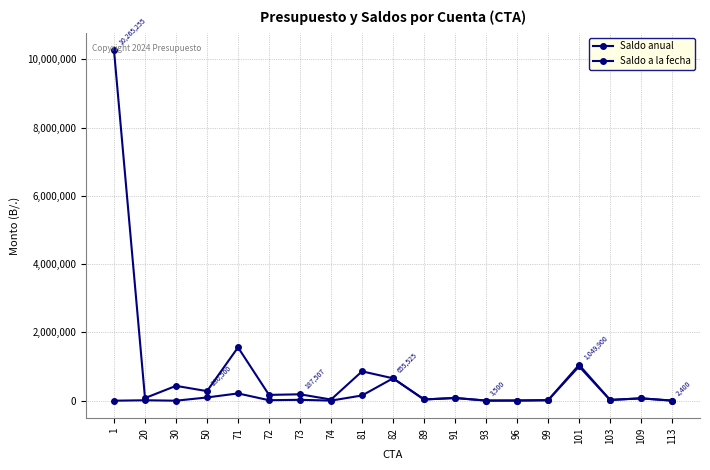

Reading right to left, what are all the values shown in this chart?

Saldo anual: 2400.0	69020.0	22120.0	1049900.0	15000.0	5000.0	3500.0	80000.0	36000.0	655525.0	860000.0	34005.0	187507.0	170024.0	1561643.0	280500.0	434500.0	77000.0	10265255.0
Saldo a la fecha: 2393.0	69020.0	22120.0	1005006.6	15000.0	5000.0	3500.0	80000.0	36000.0	655525.0	153000.0	2828.0	25769.0	14161.0	213229.0	95108.0	0.0	13000.0	0.0